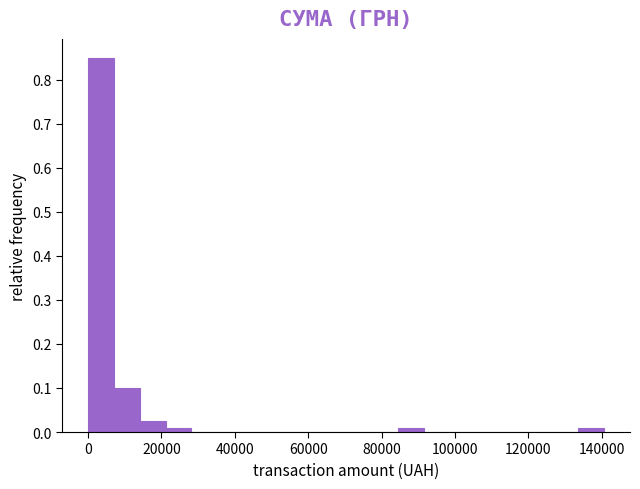

Read against the x-axis, roughly where is the centre of the tallest bar?

4000